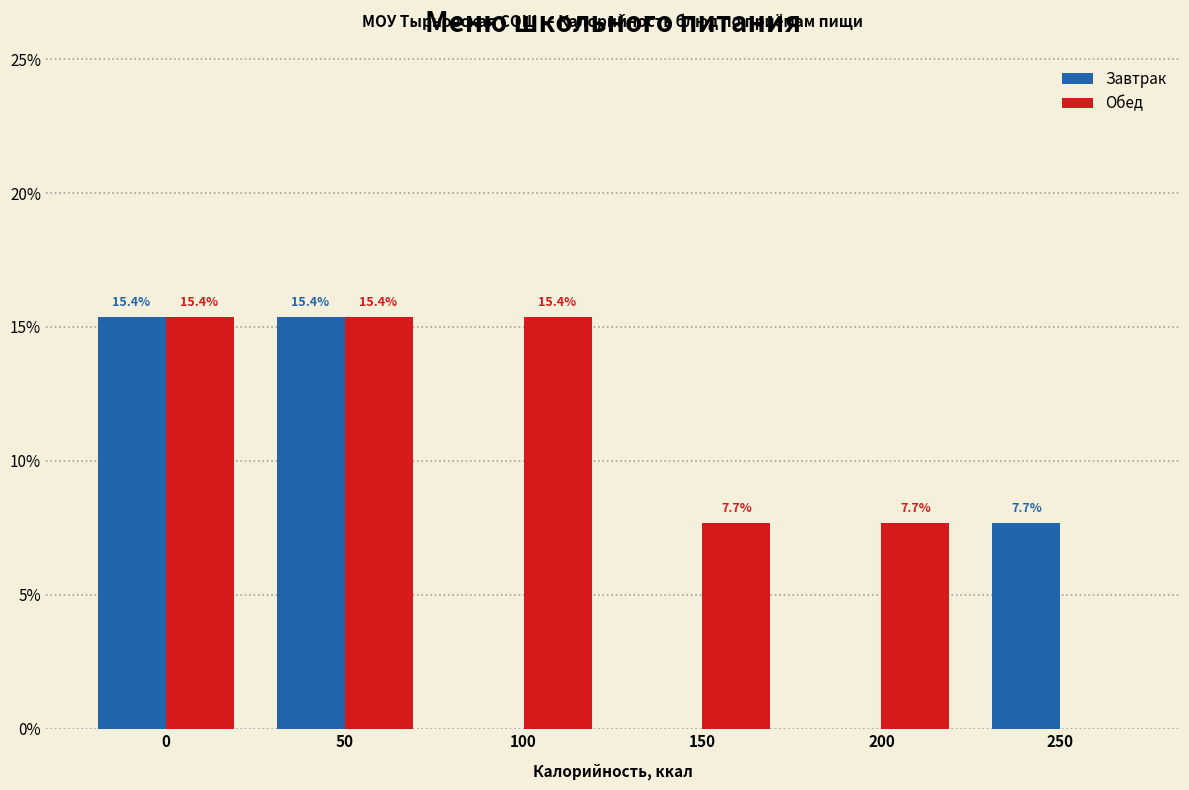

Reading left to right, list all the values displayed in this chart.

Завтрак: 0=15.4	50=15.4	100=0.0	150=0.0	200=0.0	250=7.7
Обед: 0=15.4	50=15.4	100=15.4	150=7.7	200=7.7	250=0.0